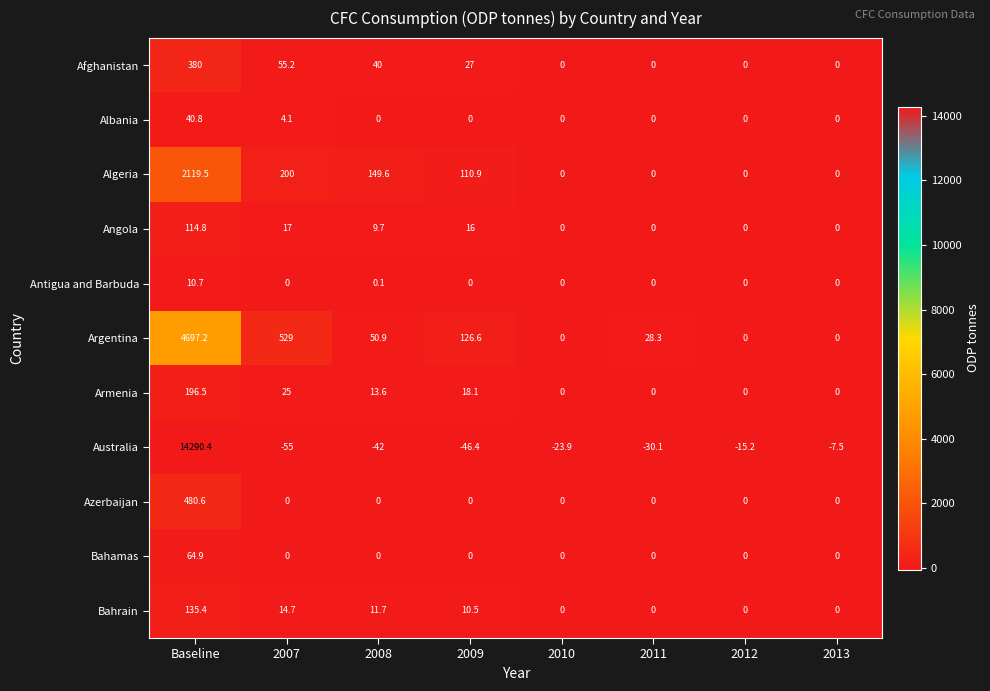

Which series has the widest spread of values?

Australia